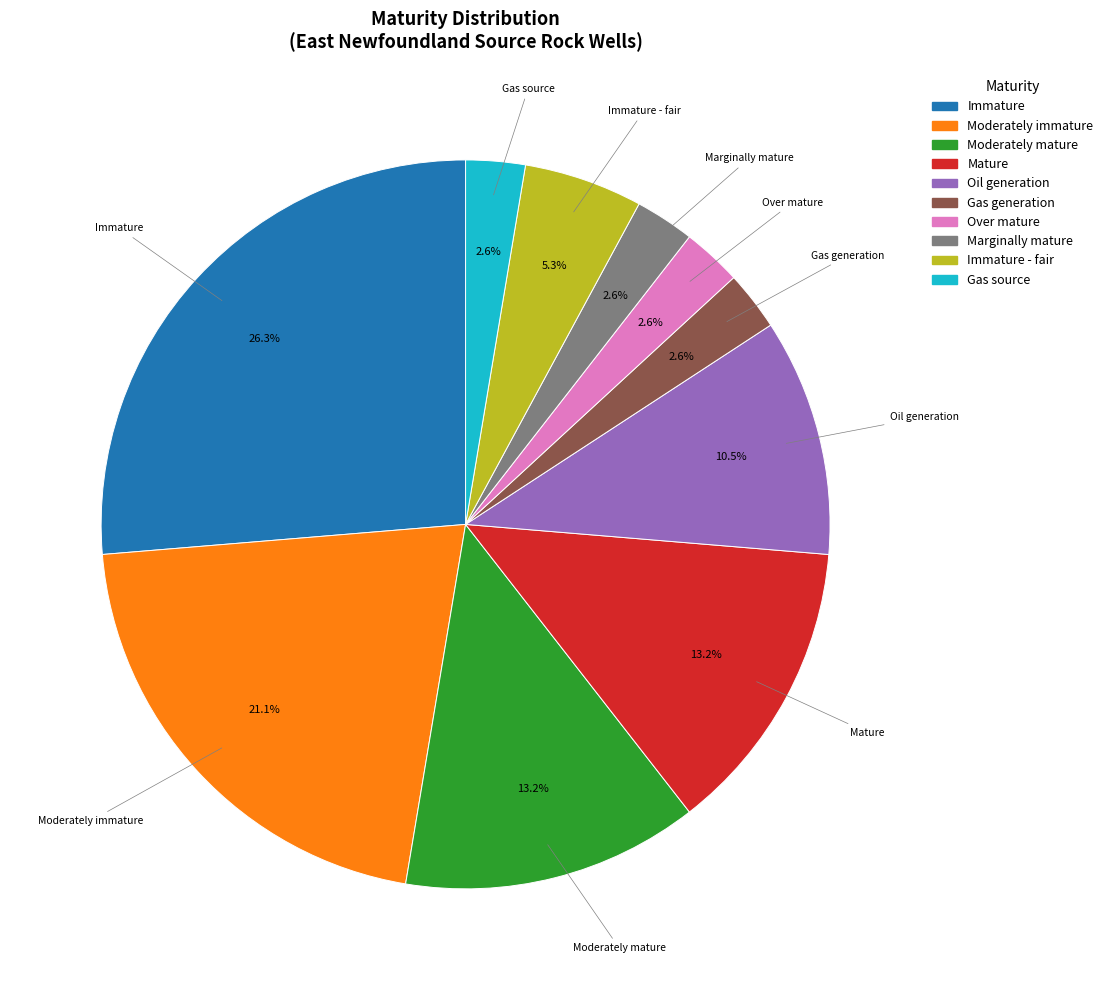

Is there any slice that represents more than half of the pie?

No